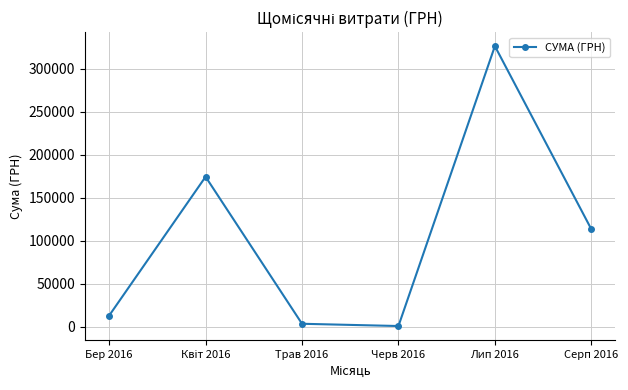

What is the value of the 1st point from the left?

12746.9